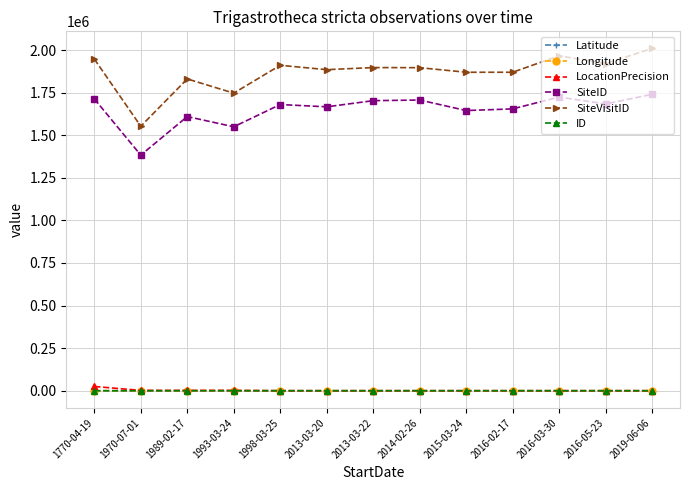

What is the label of the 11th point from the right?

1989-02-17